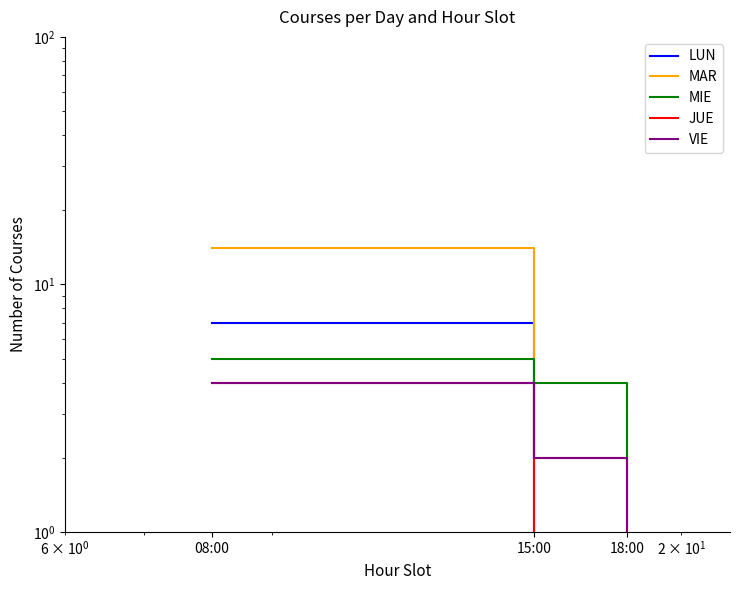

Which category has the lowest value in the MIE series?

18:00